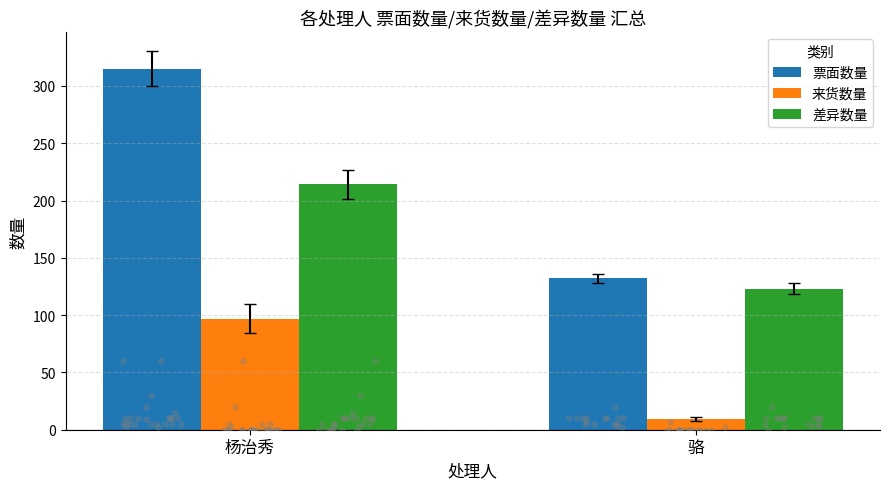

What are all the series names shown in the legend?

票面数量, 来货数量, 差异数量